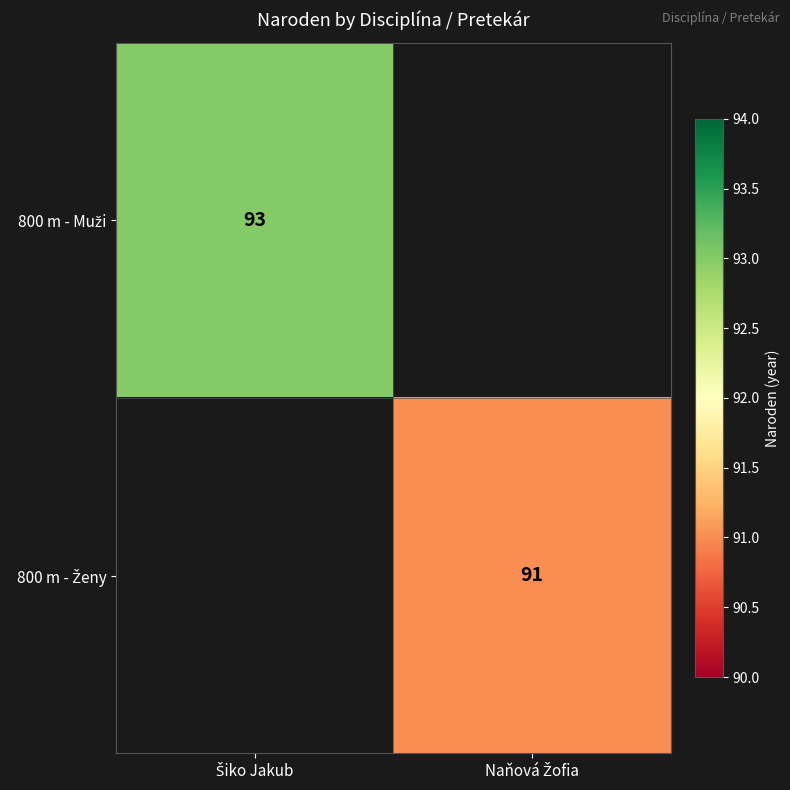

What is the maximum value shown in the chart?

93.0